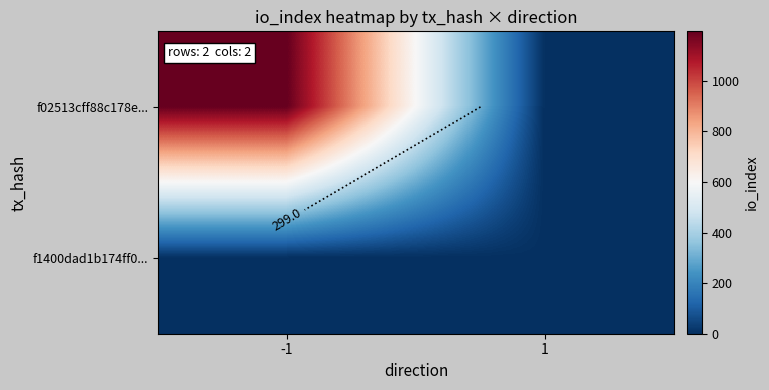

List the series in order of their overall mean, lowest first.

f1400dad1b174ff0..., f02513cff88c178e...